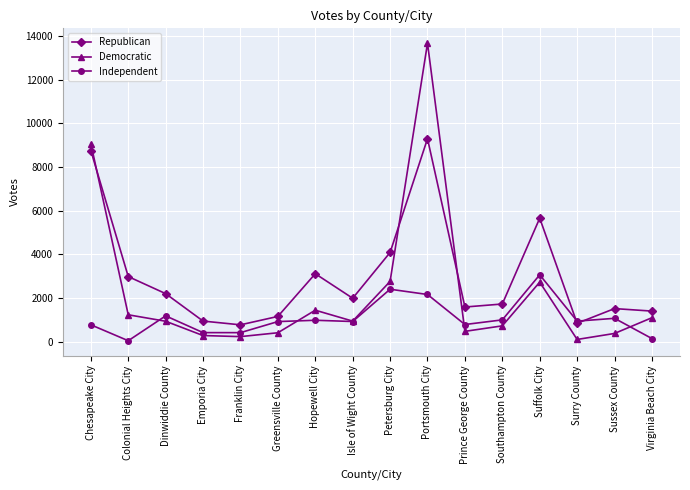

At which category does Independent reach its first local valley?

Colonial Heights City